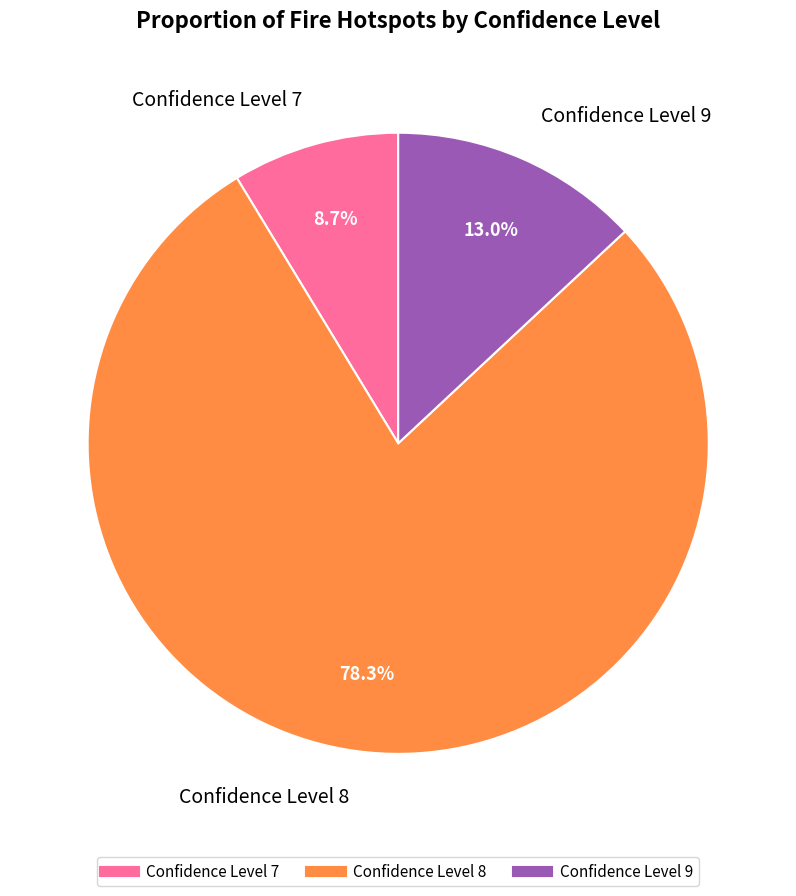

What is the smallest slice in the pie chart?

7